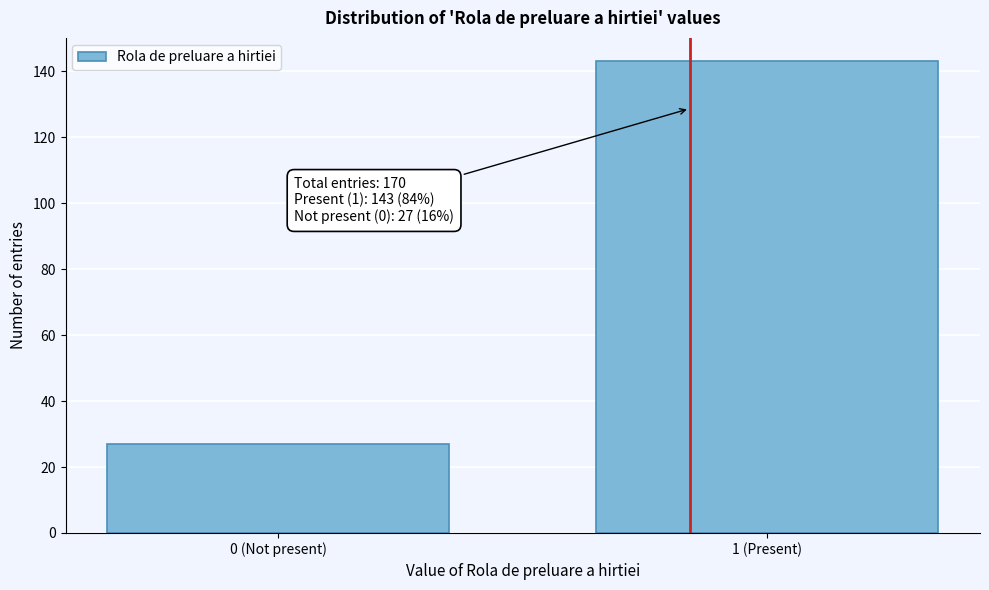

Reading left to right, what are all the values shown in this chart?

27	143